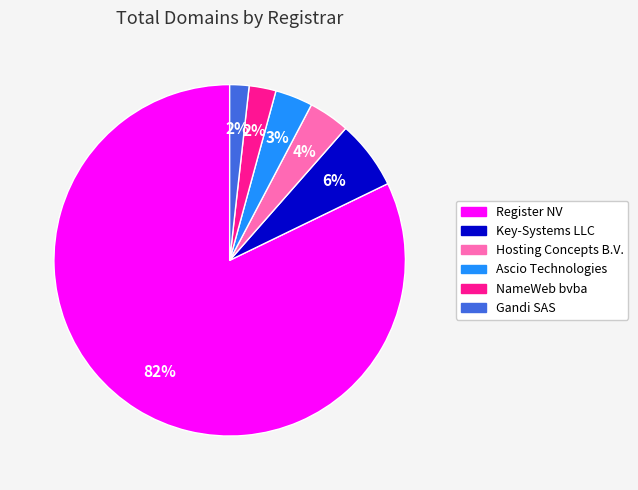

Is the sum of Hosting Concepts B.V. and Gandi SAS greater than half?

No